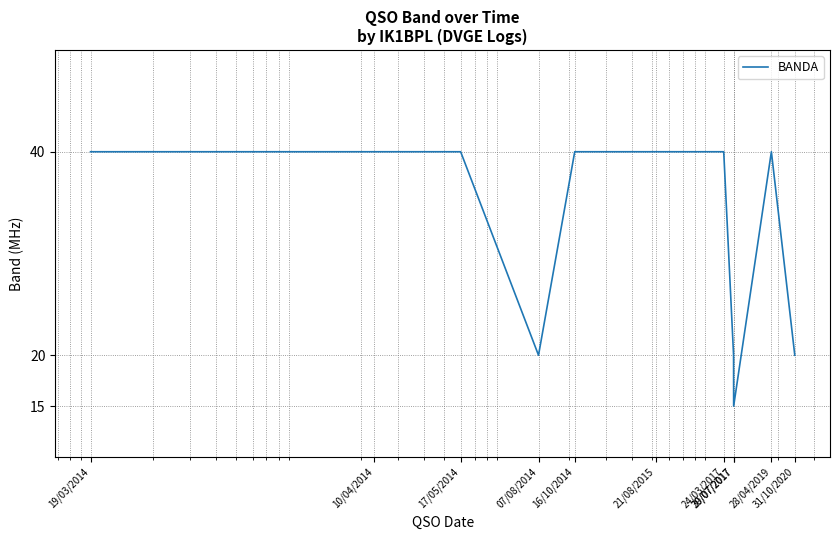

What is the difference between the maximum and minimum values?

25